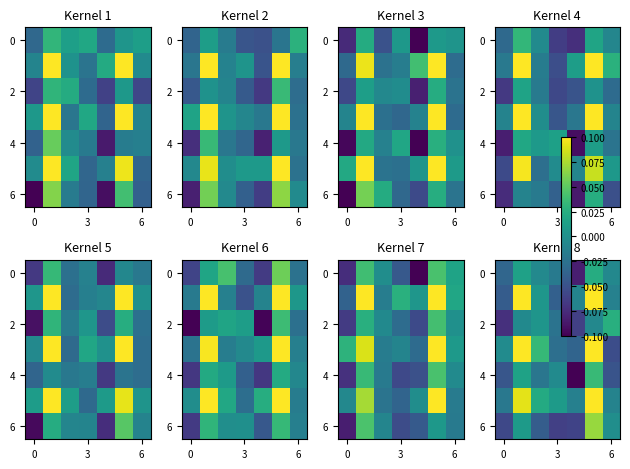

Between 6 and 3, which is larger?

6